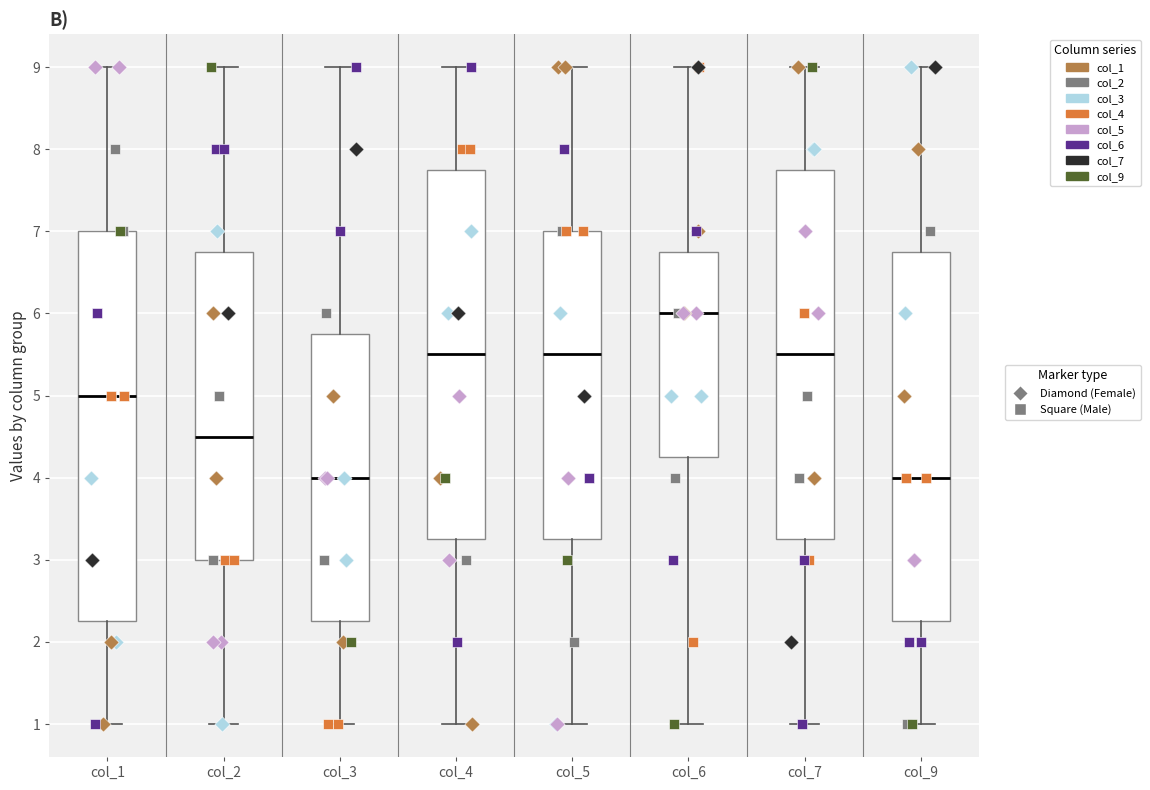

Reading left to right, read every box against the y-axis: the position of its median line, the range the box covers, and the ends of its whiskers. The values are not printed on the chart, so give them approximately, as read against the axis.

col_1: median 5.0, box 2.3 to 7.0, whiskers 1.0 to 9.0
col_2: median 4.5, box 3.0 to 6.8, whiskers 1.0 to 9.0
col_3: median 4.0, box 2.3 to 5.8, whiskers 1.0 to 9.0
col_4: median 5.5, box 3.3 to 7.8, whiskers 1.0 to 9.0
col_5: median 5.5, box 3.3 to 7.0, whiskers 1.0 to 9.0
col_6: median 6.0, box 4.3 to 6.8, whiskers 1.0 to 9.0
col_7: median 5.5, box 3.3 to 7.8, whiskers 1.0 to 9.0
col_9: median 4.0, box 2.3 to 6.8, whiskers 1.0 to 9.0